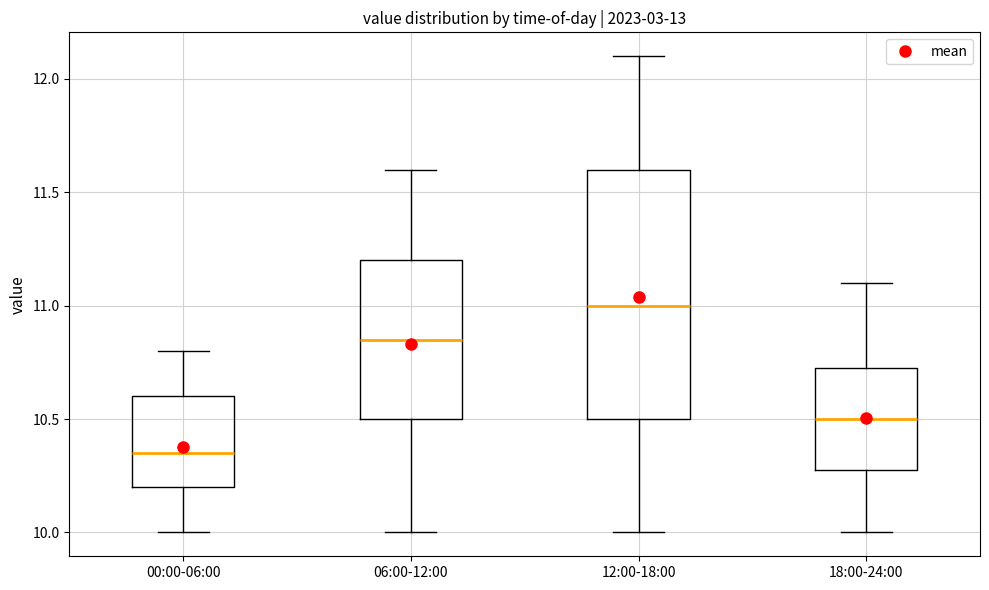

Which box is the tallest, from its lower edge to its upper edge?

12:00-18:00